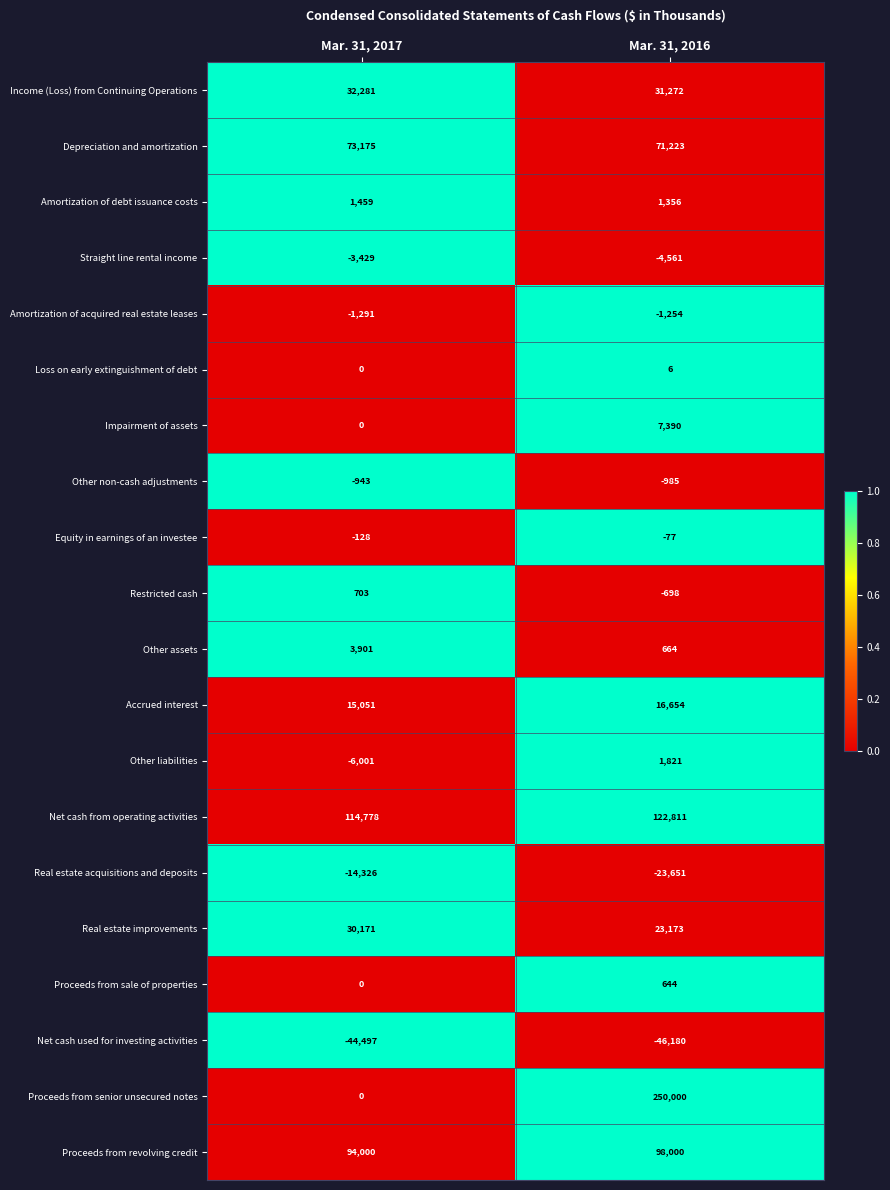

Rank the series by their maximum value, from highest to lowest.

Proceeds from senior unsecured notes, Net cash from operating activities, Proceeds from revolving credit, Depreciation and amortization, Income (Loss) from Continuing Operations, Real estate improvements, Accrued interest, Impairment of assets, Other assets, Other liabilities, Amortization of debt issuance costs, Restricted cash, Proceeds from sale of properties, Loss on early extinguishment of debt, Equity in earnings of an investee, Other non-cash adjustments, Amortization of acquired real estate leases, Straight line rental income, Real estate acquisitions and deposits, Net cash used for investing activities